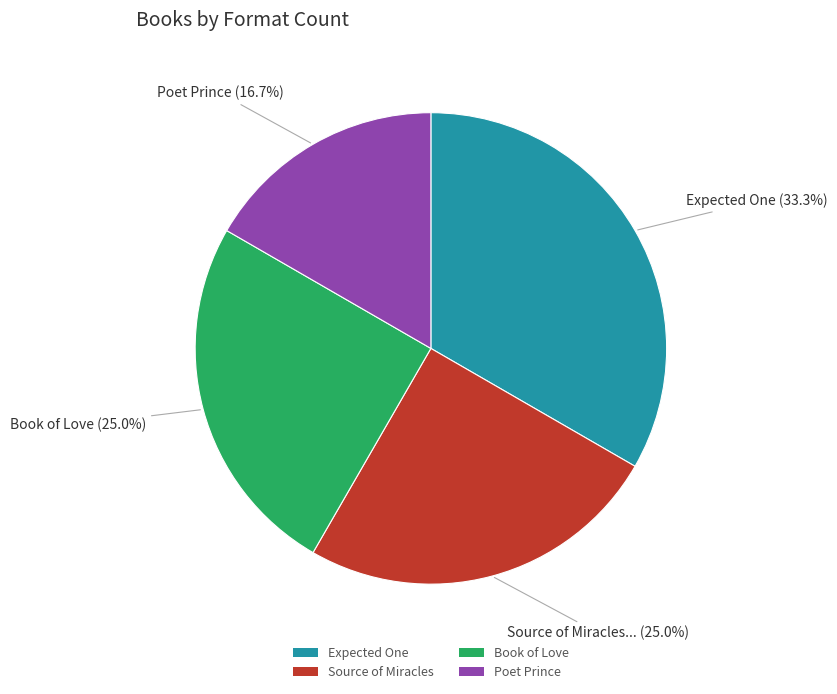

Approximately how many times larger is the value at Source of Miracles compared to Book of Love?

1.0